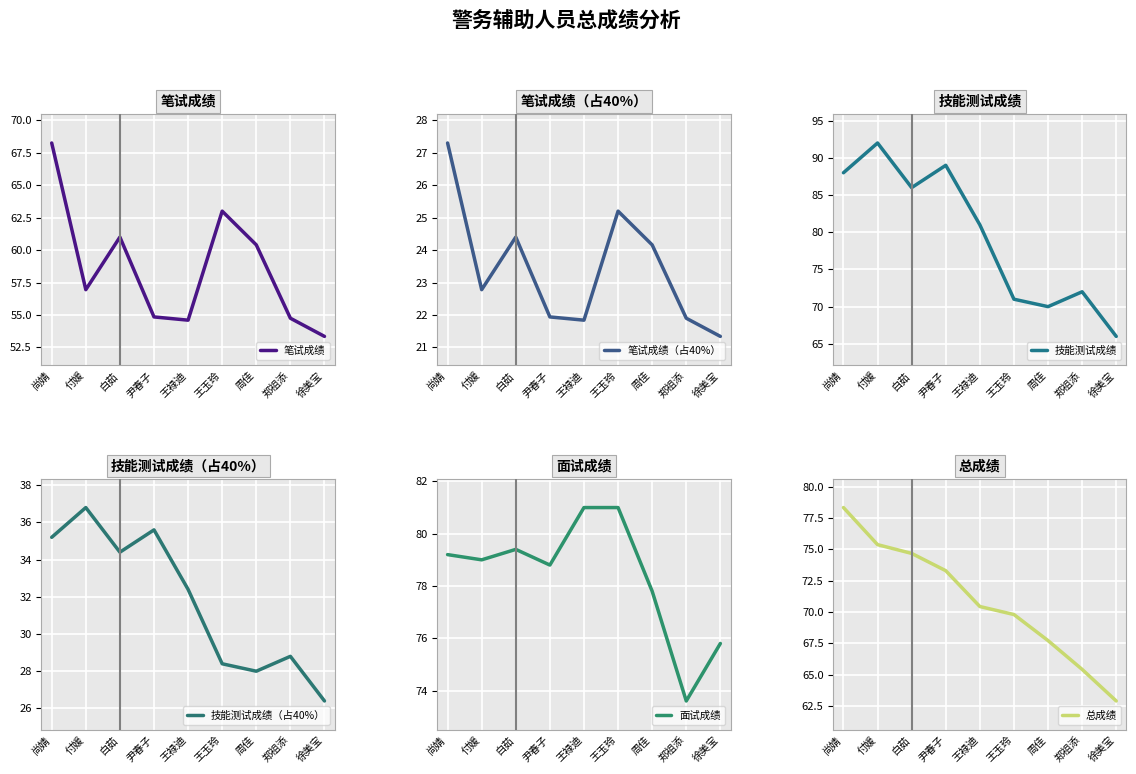

What is the difference between the highest and lowest values at 周佳?

53.6